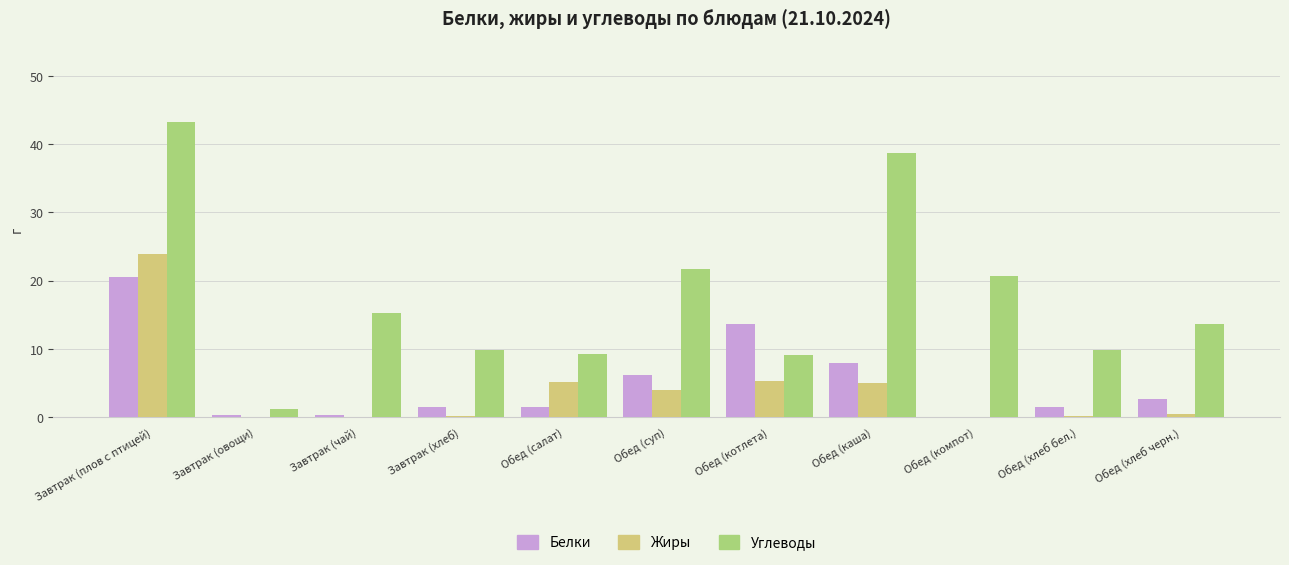

Are the bars horizontal?

No